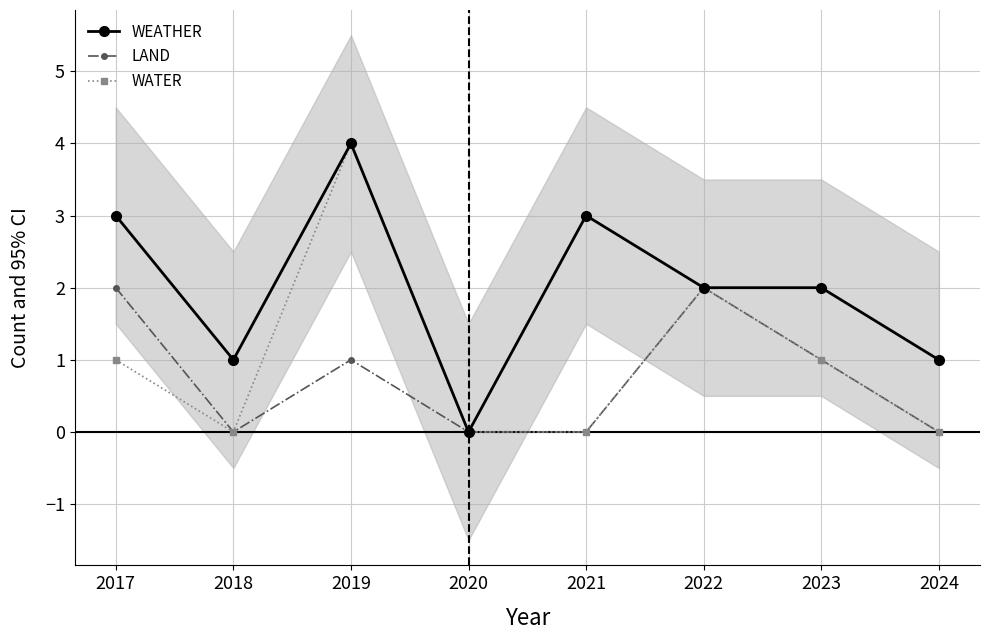

What are all the series names shown in the legend?

WEATHER, LAND, WATER